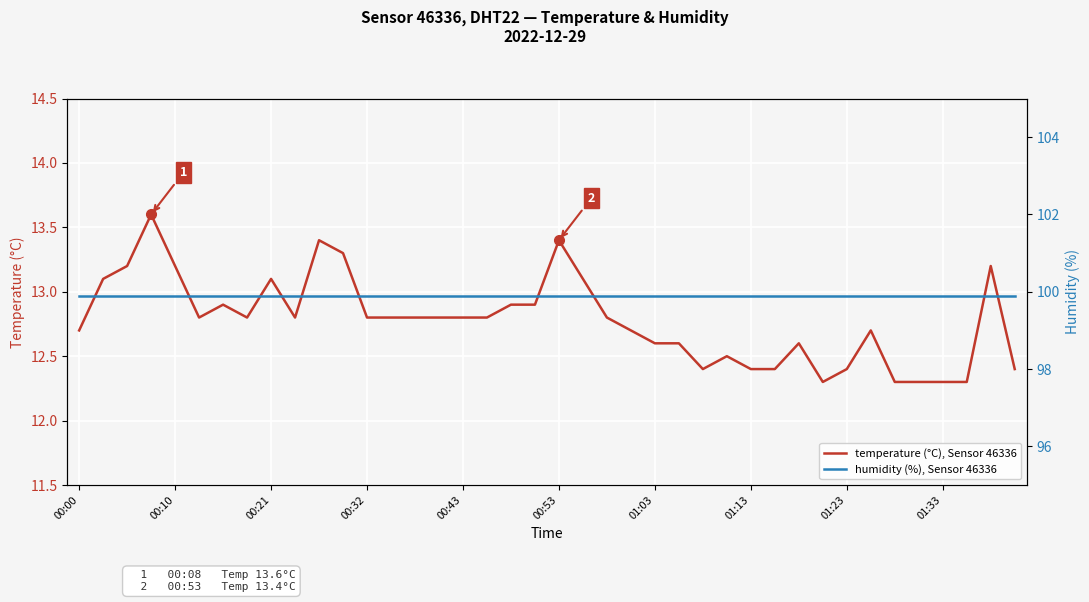

Is the value of temperature (°C), Sensor 46336 at 10 greater than the value of humidity (%), Sensor 46336 at 21?

No